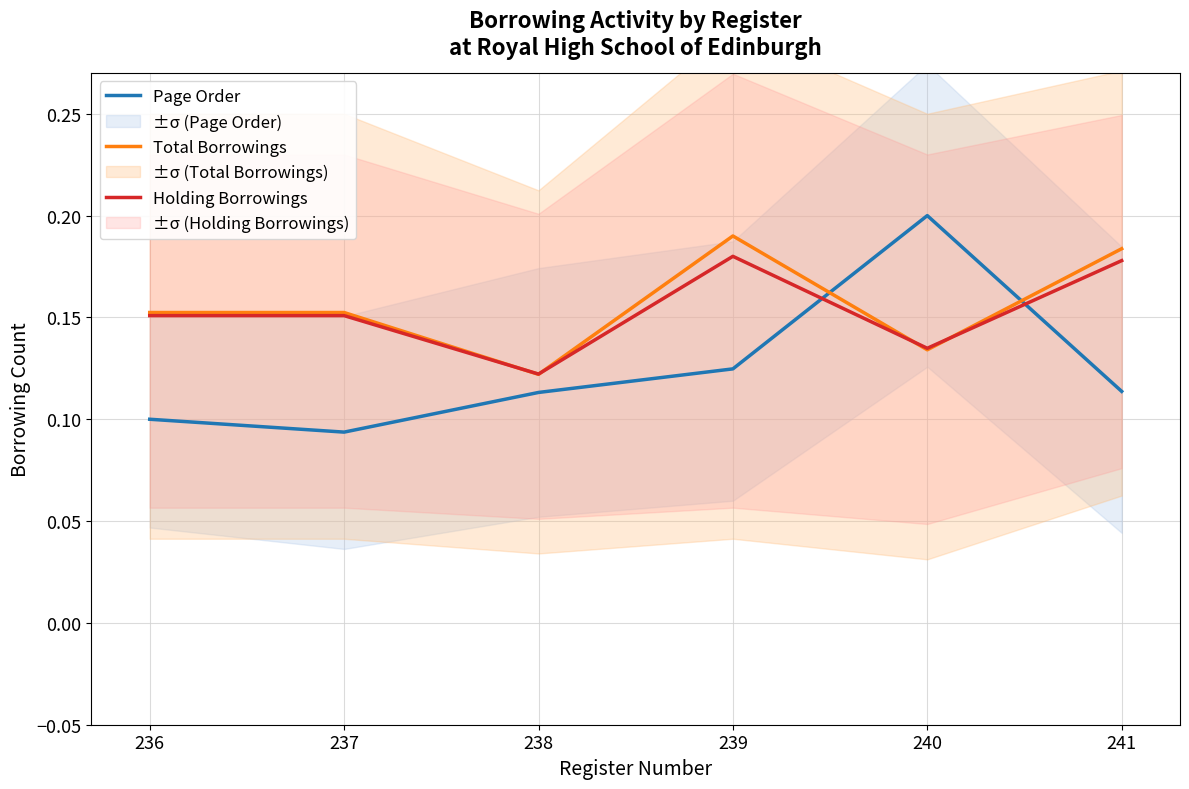

Is the value of Page Order at 239 greater than the value of Total Borrowings at 240?

No